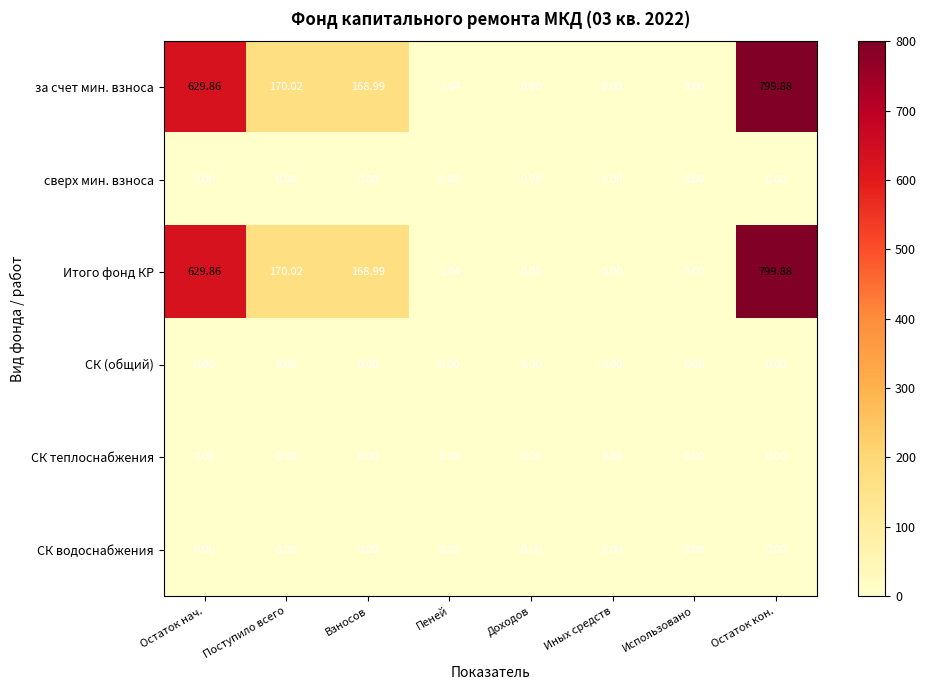

At which category is the sum across all series the highest?

Остаток кон.